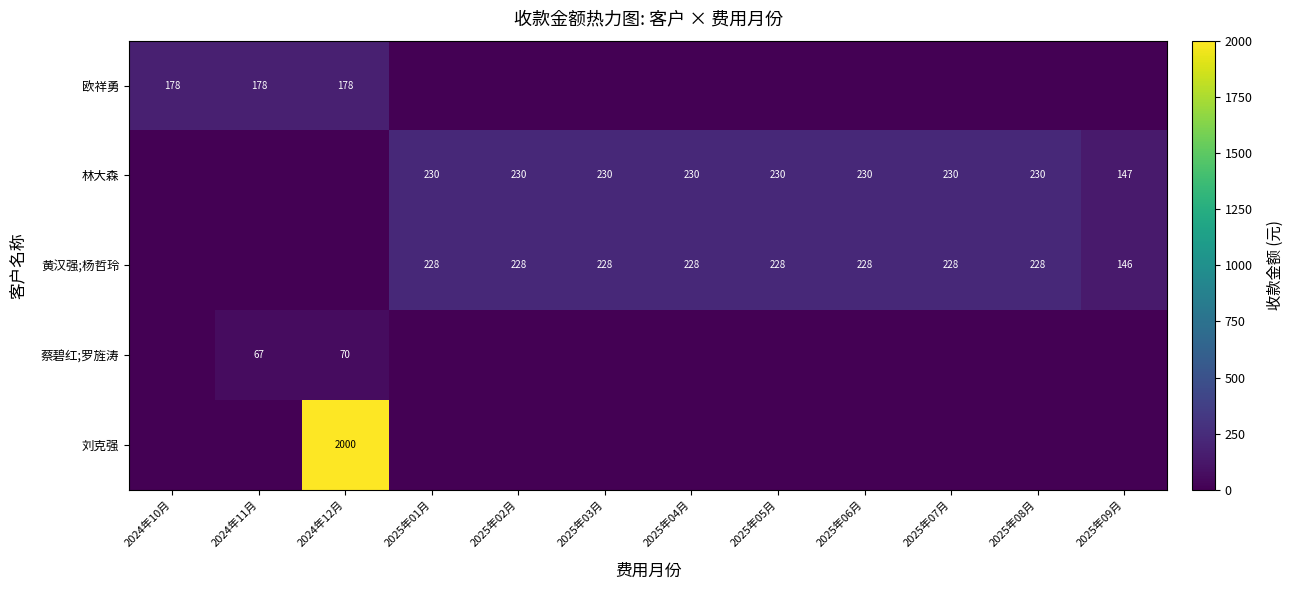

What is the sum of the 林大森 values at 2025年03月 and 2025年08月?

460